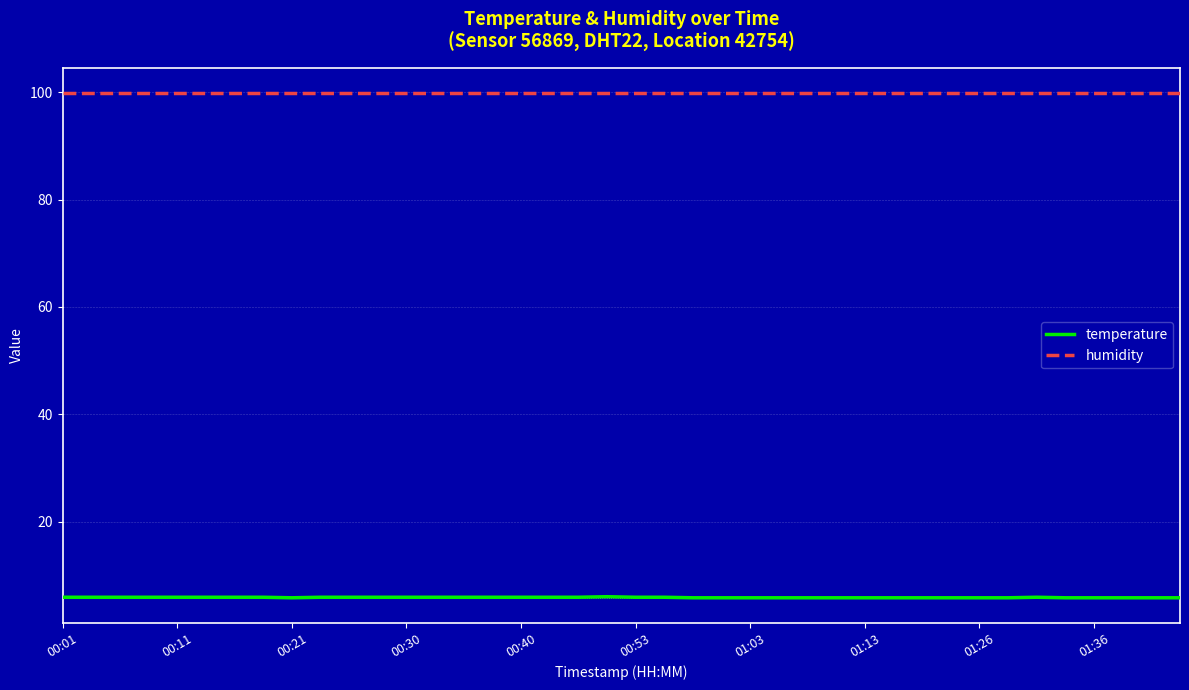

What is the sum of all temperature values?

234.3